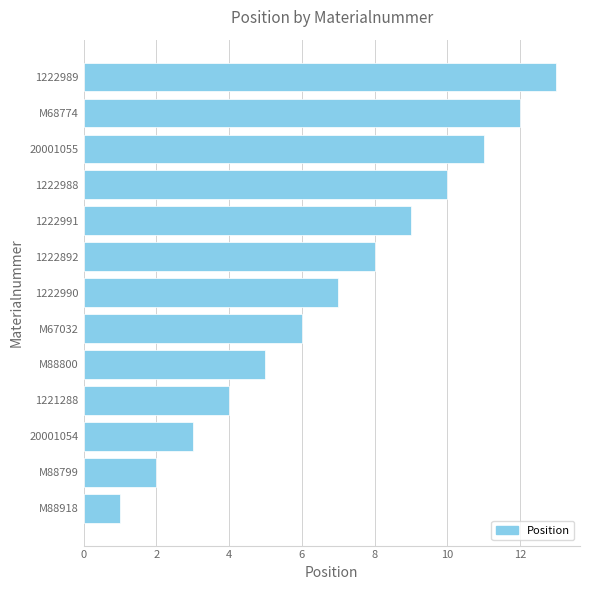

How many bars are there in total?

13